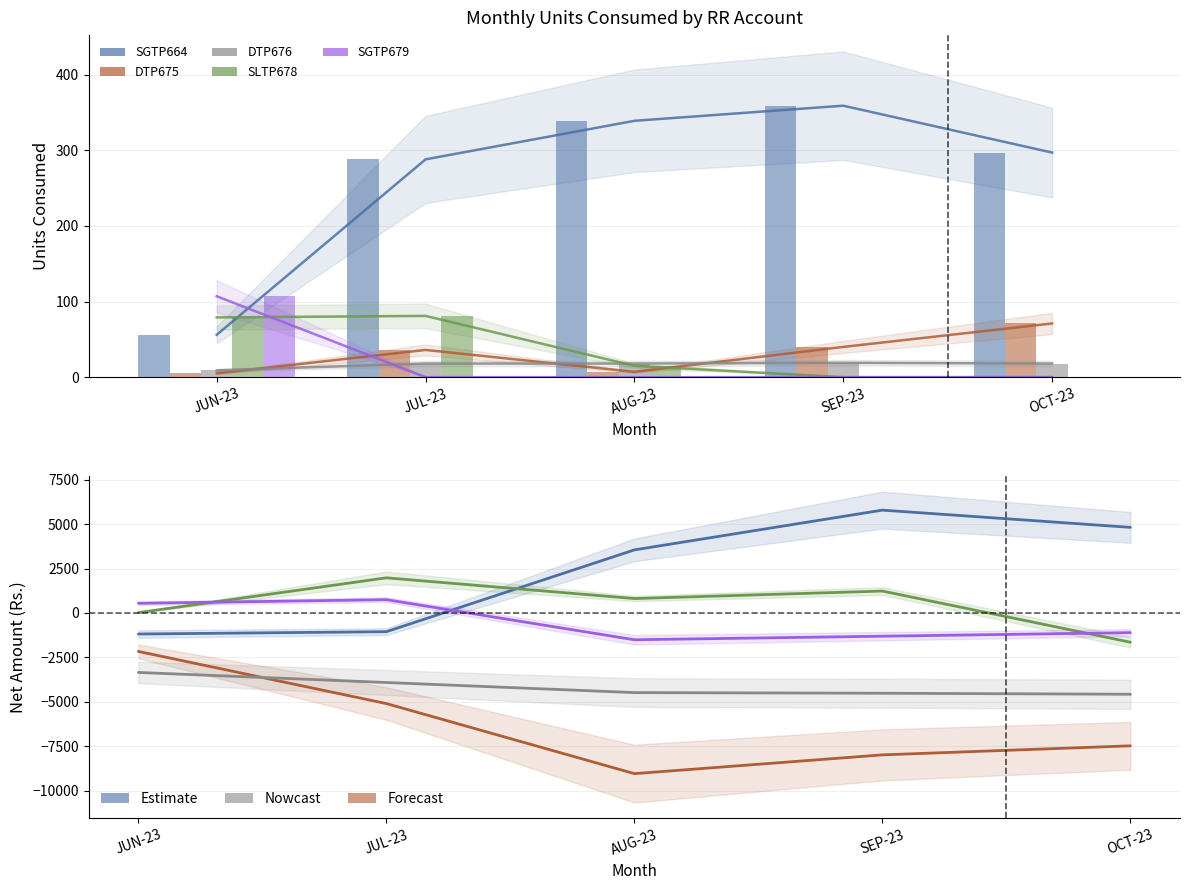

What is the spread (max minus min) of values at SEP-23?

359